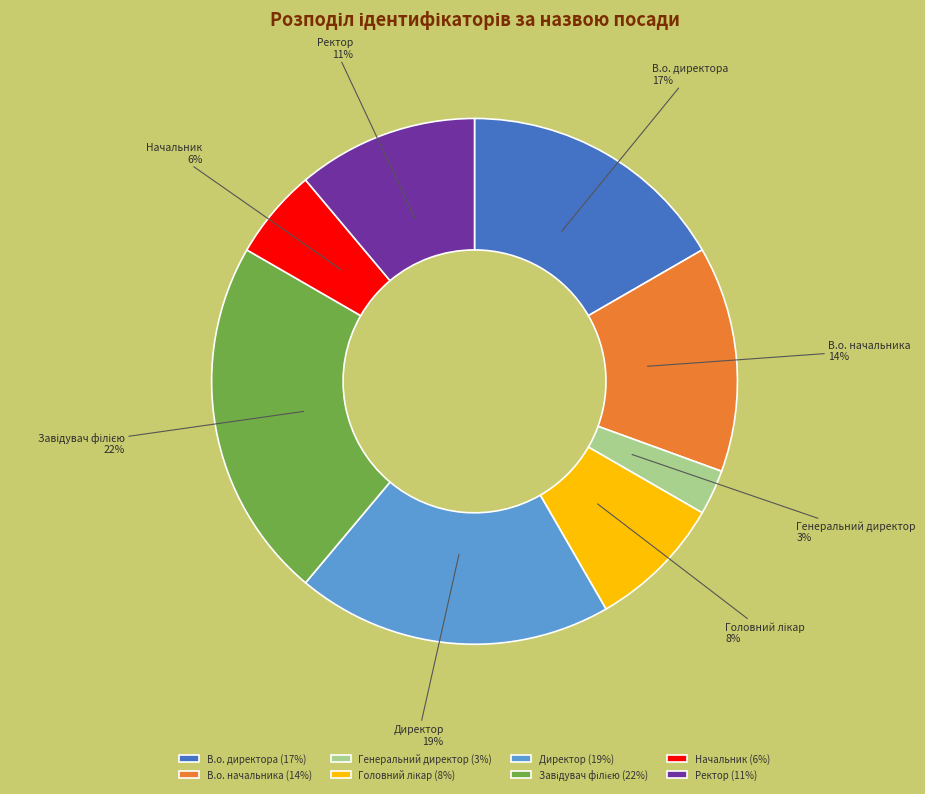

How many segments does this pie chart have?

8